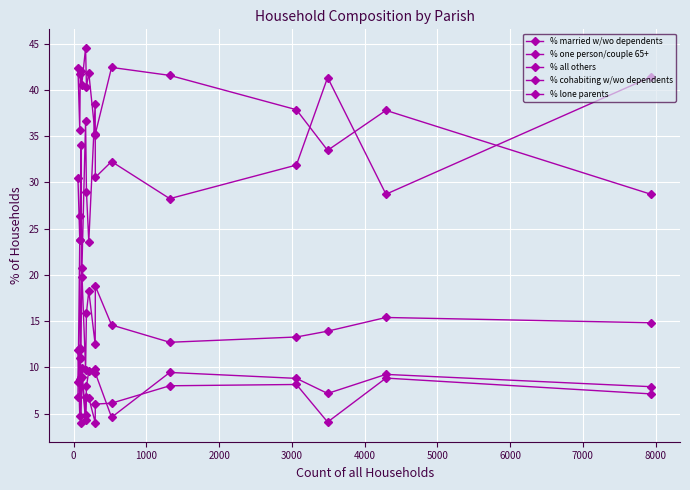

How many lines are shown in the chart?

5